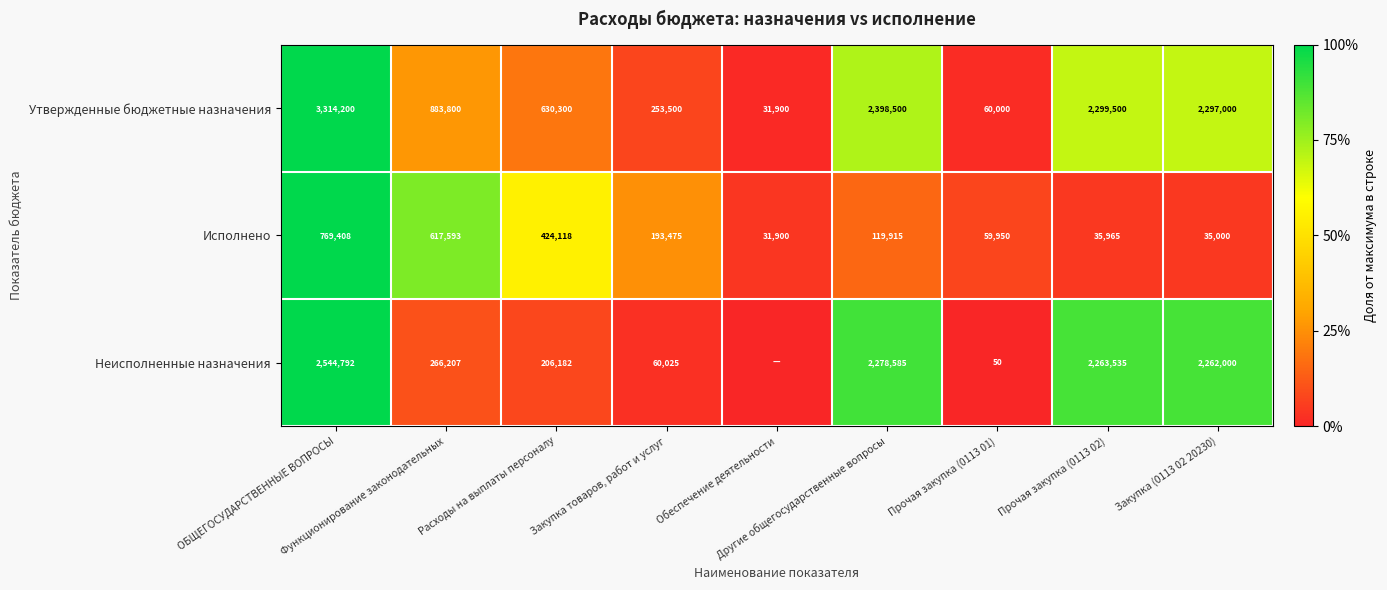

What is the sum of all Исполнено values?

2287324